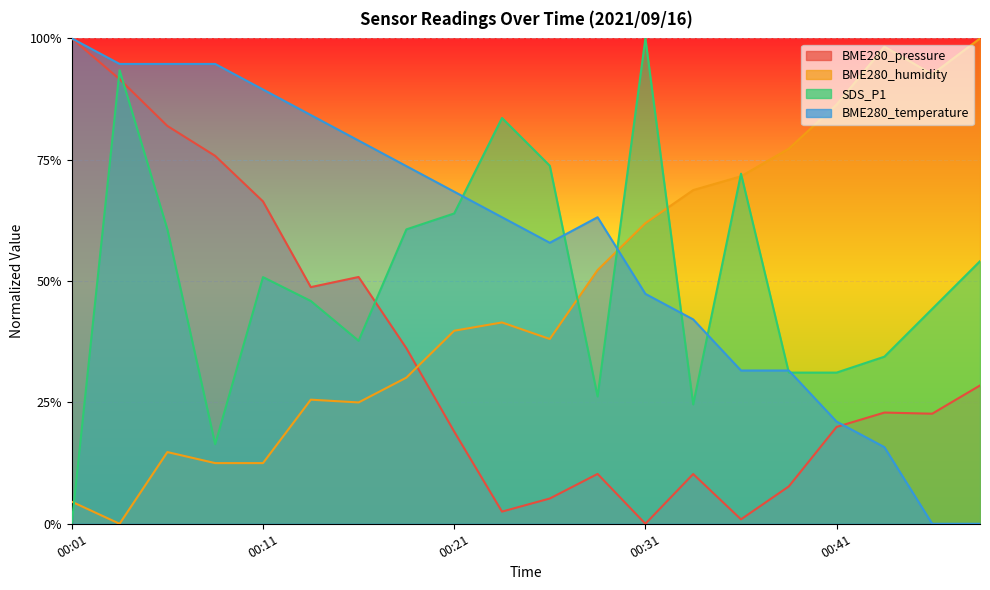

Does the chart display data point markers on the line(s)?

No